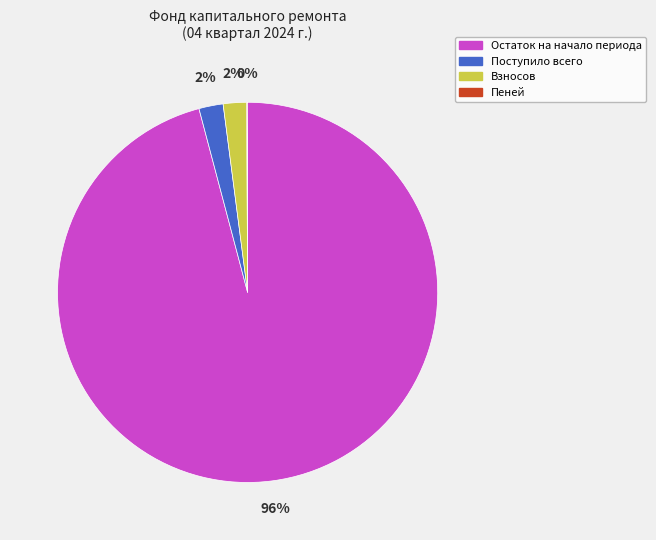

Between Поступило всего and Остаток на начало периода, which is larger?

Остаток на начало периода